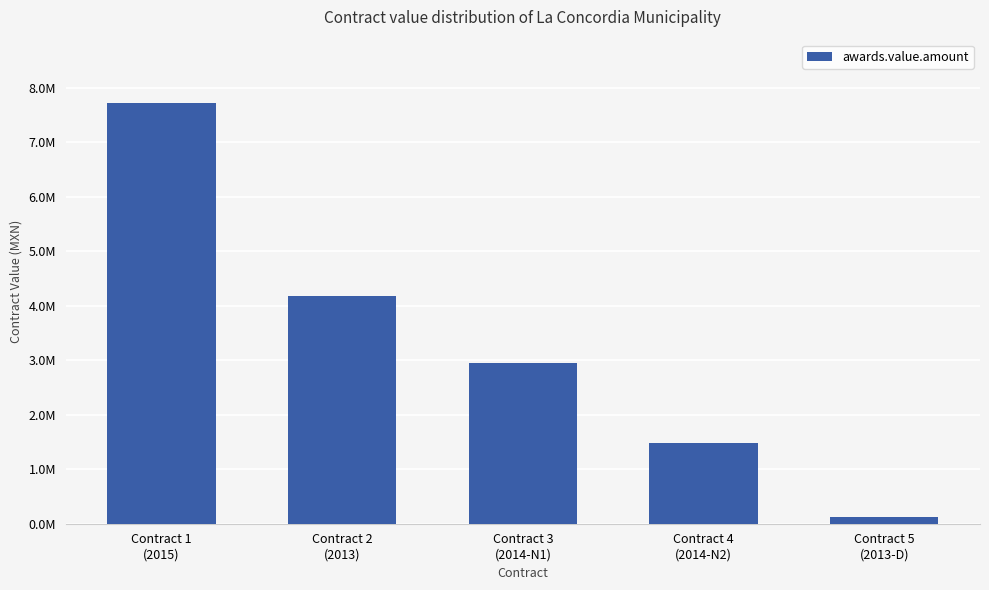

What is the label of the 4th bar from the left?

Contract 4
(2014-N2)